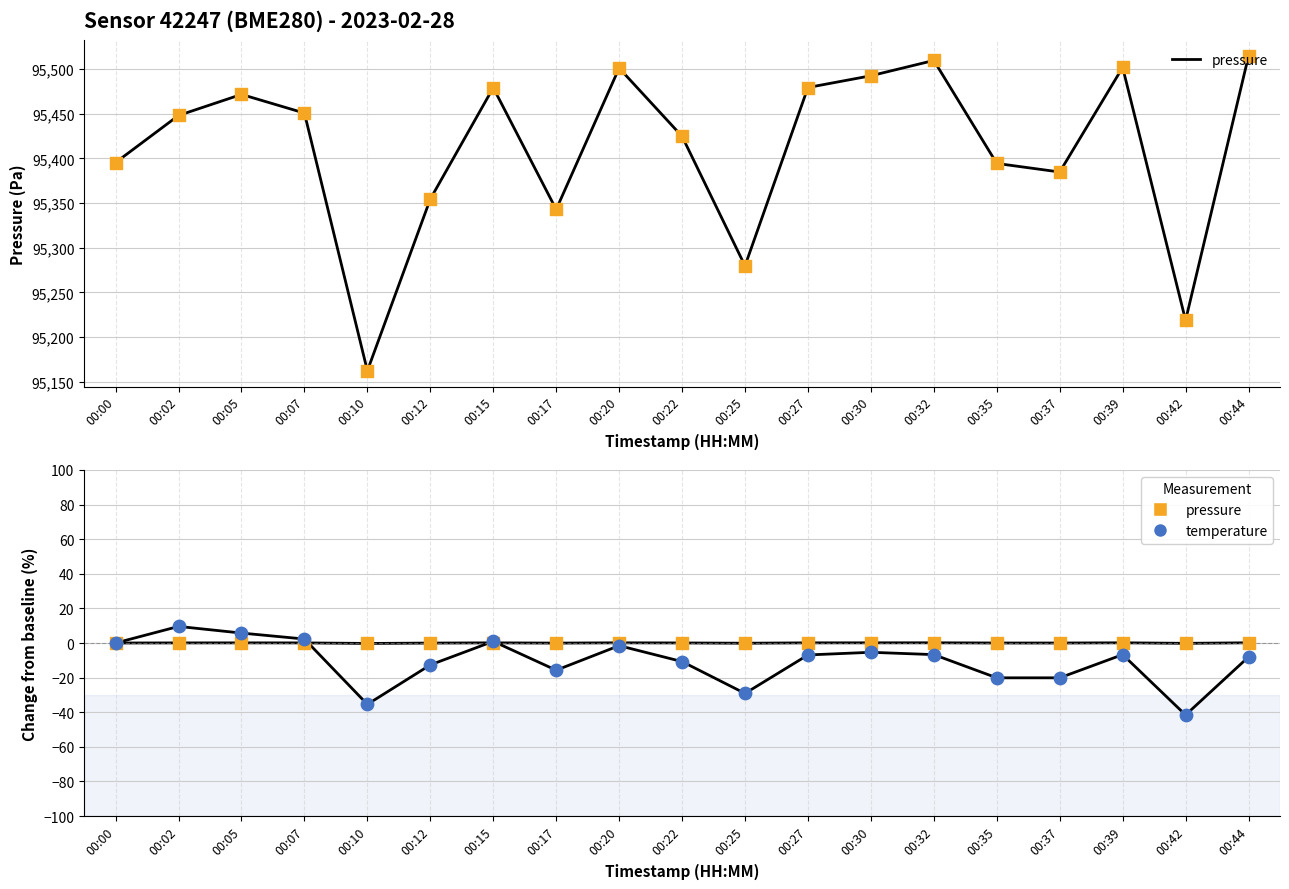

At which category is the sum across all series the highest?

00:02